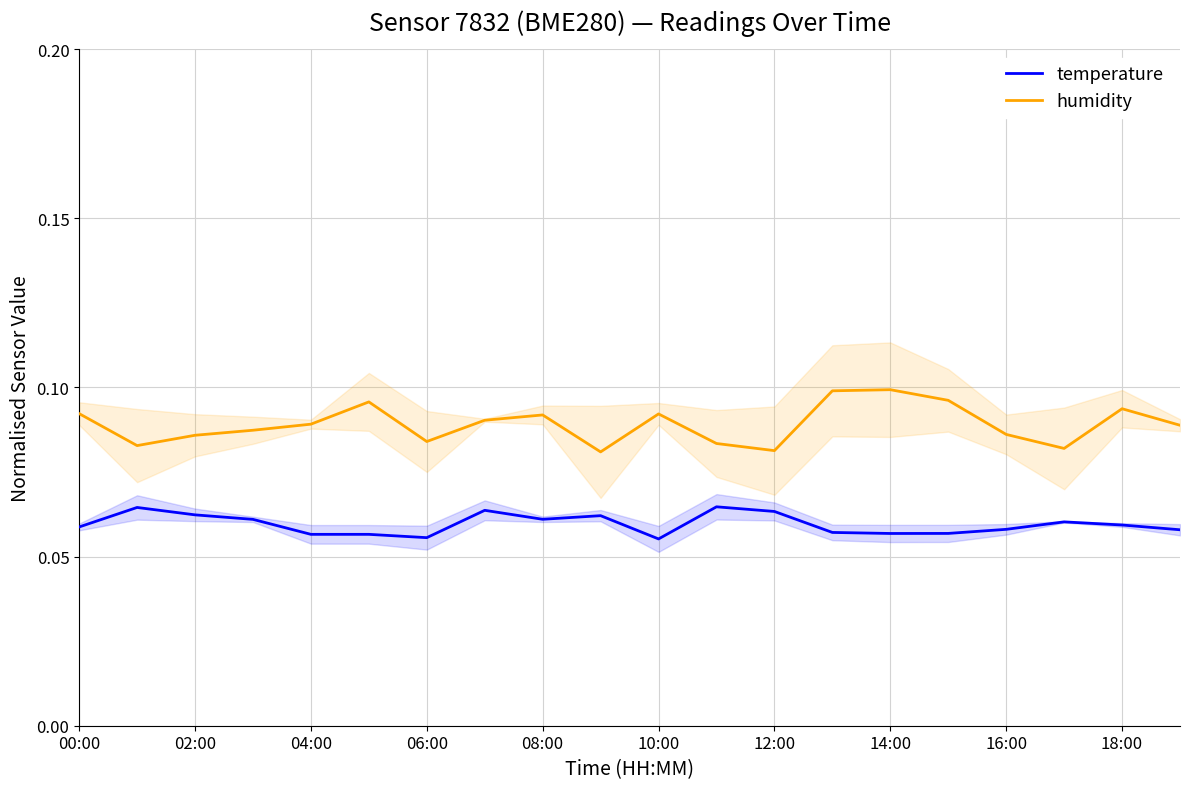

How many humidity values are between 0 and 1?

20